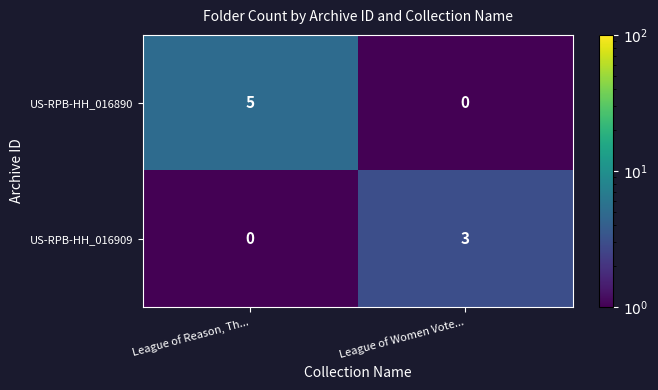

How many distinct data groups are displayed?

2